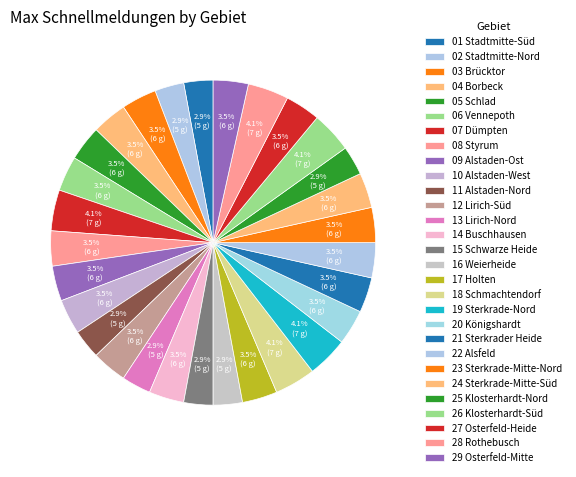

How many segments does this pie chart have?

29